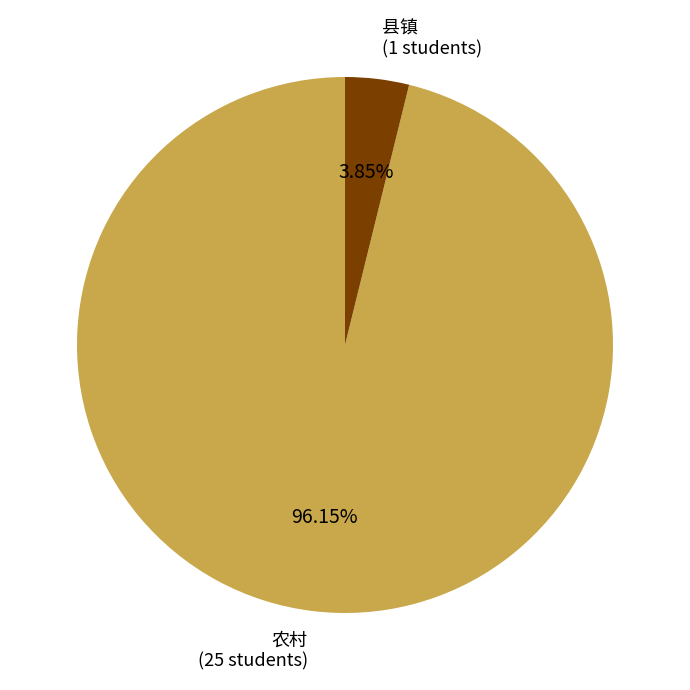

Is there a majority slice in this chart?

Yes